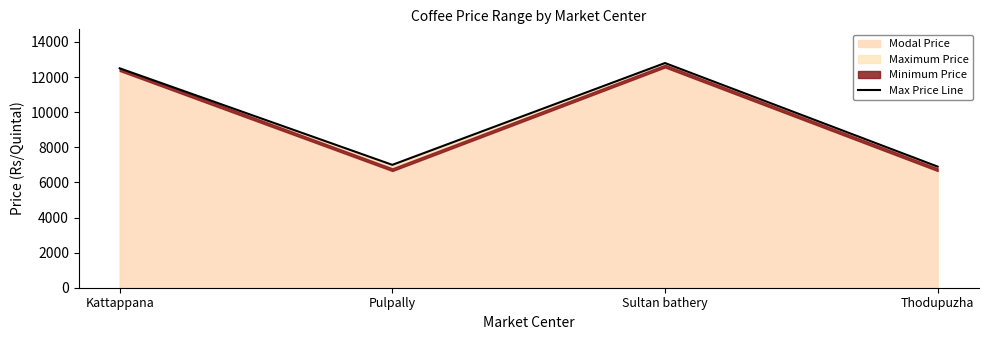

Does the chart have visible grid lines?

No